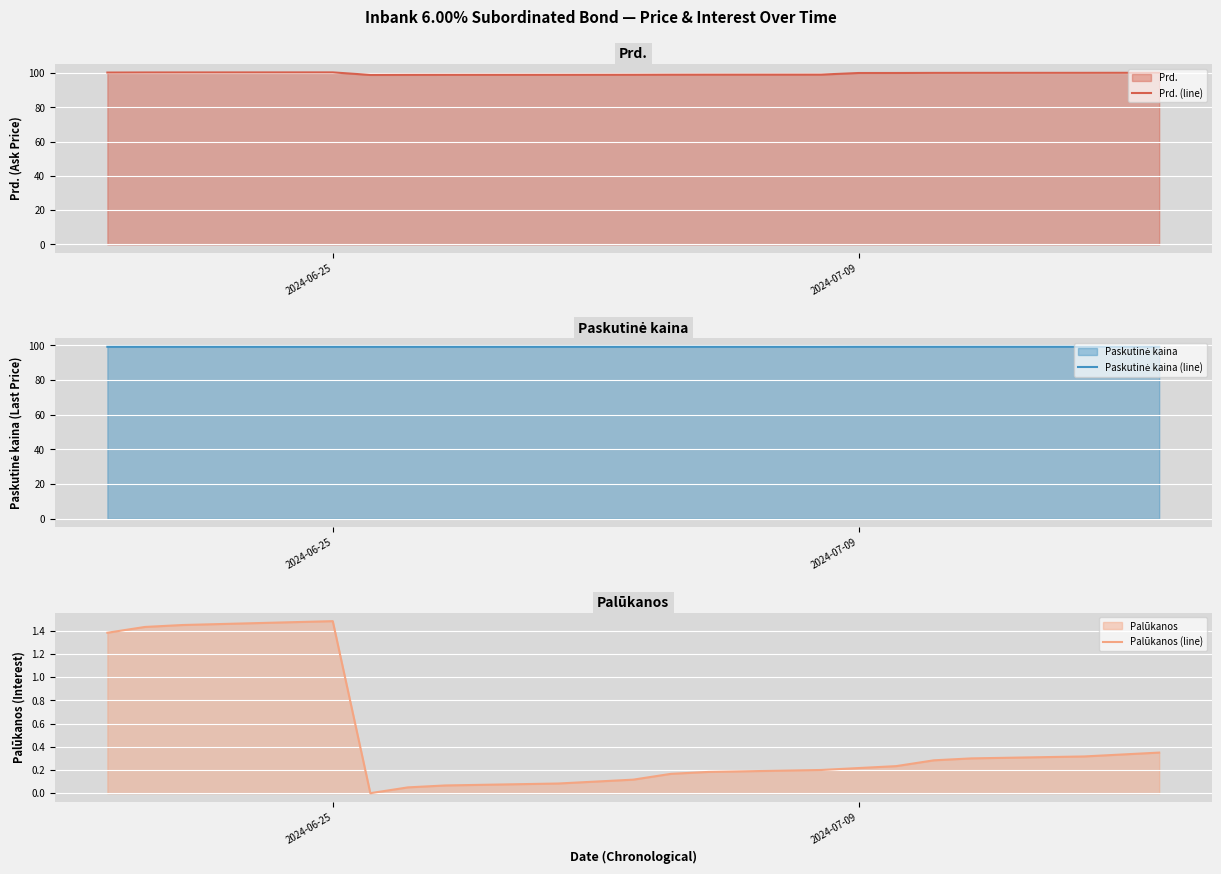

The Prd. (line) series shows 100.1 at 2024-07-09. True or false?

True